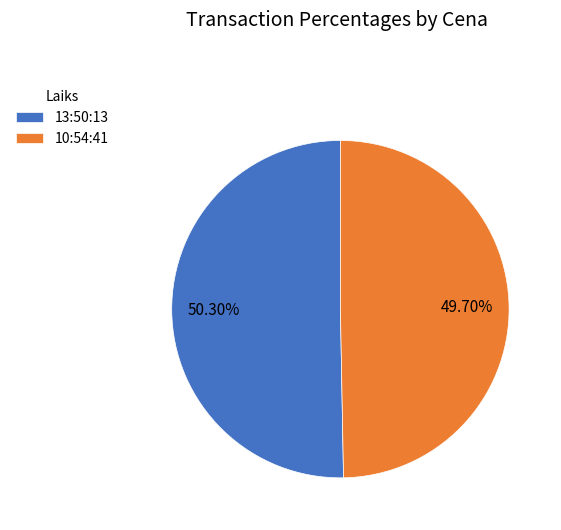

How many slices are in this pie chart?

2